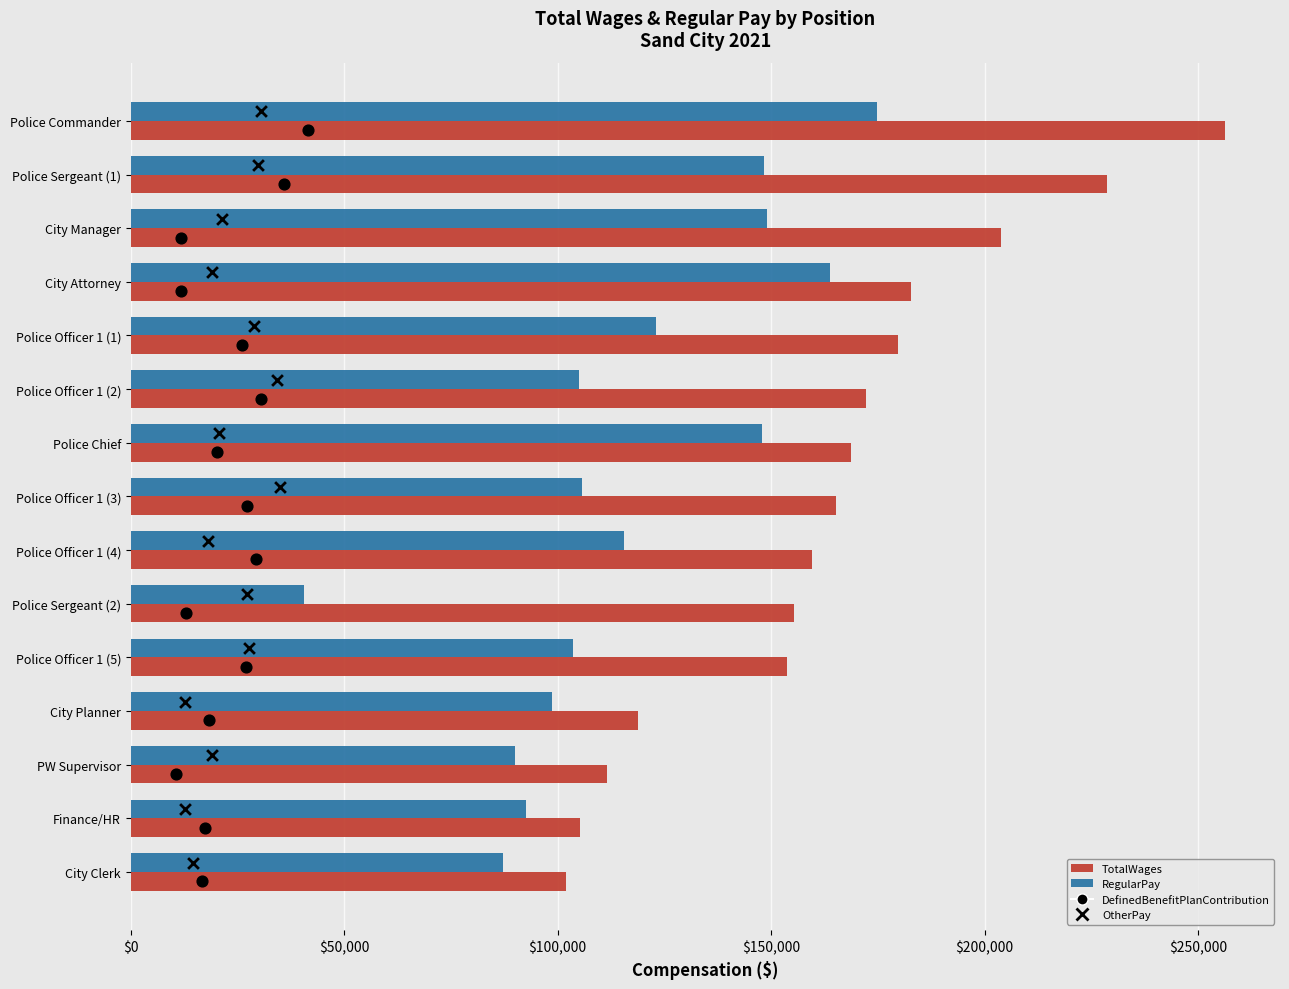

Is the value of RegularPay at Police Officer 1 (3) greater than the value of TotalWages at PW Supervisor?

No